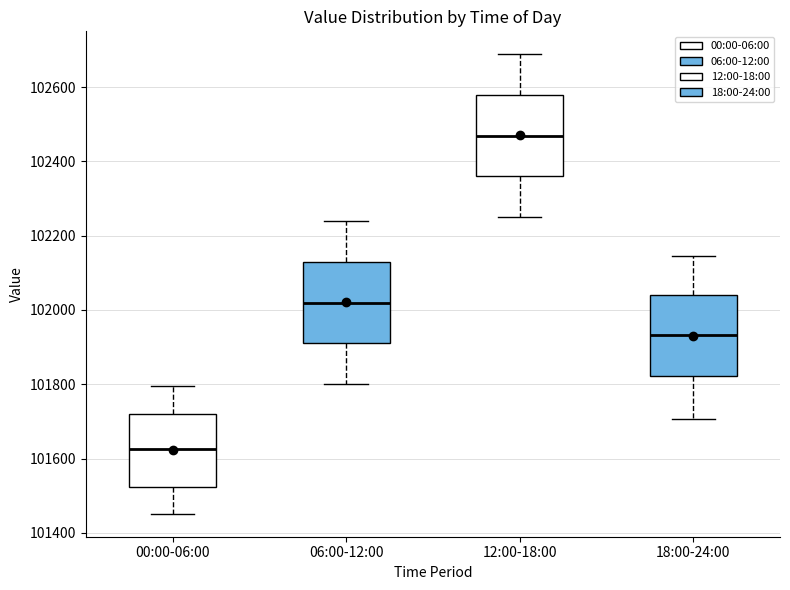

Reading left to right, read every box against the y-axis: the position of its median line, the range the box covers, and the ends of its whiskers. The values are not printed on the chart, so give them approximately, as read against the axis.

00:00-06:00: median 101620, box 101520 to 101720, whiskers 101460 to 101800
06:00-12:00: median 102020, box 101920 to 102120, whiskers 101800 to 102240
12:00-18:00: median 102460, box 102360 to 102580, whiskers 102260 to 102680
18:00-24:00: median 101940, box 101820 to 102040, whiskers 101700 to 102140